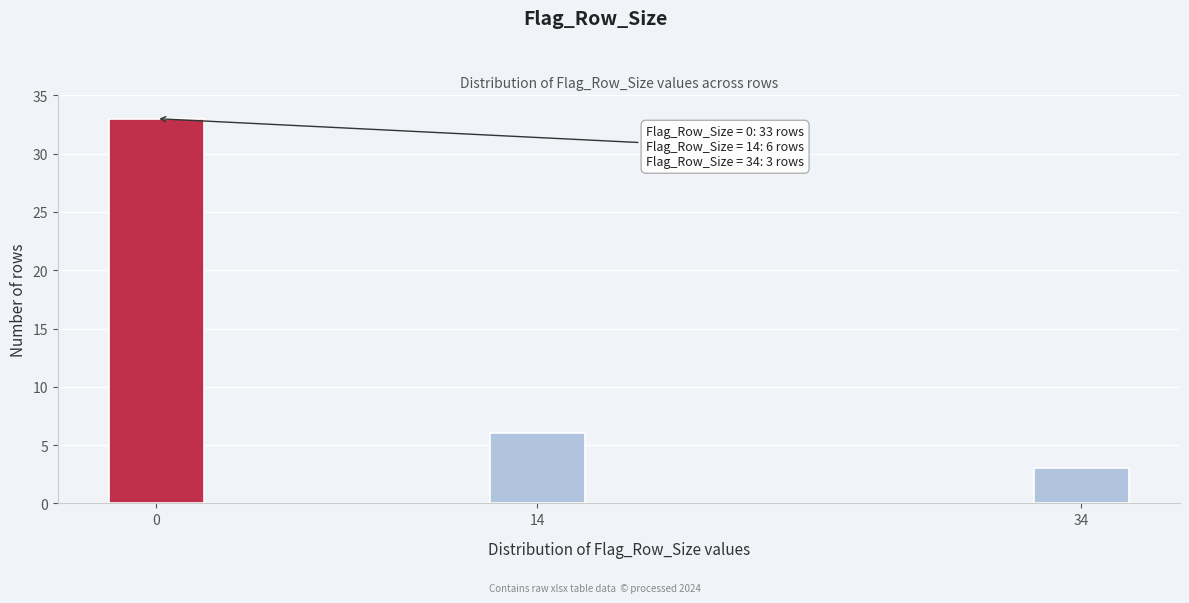

Reading left to right, transcribe all the data shown in this chart.

33	6	3